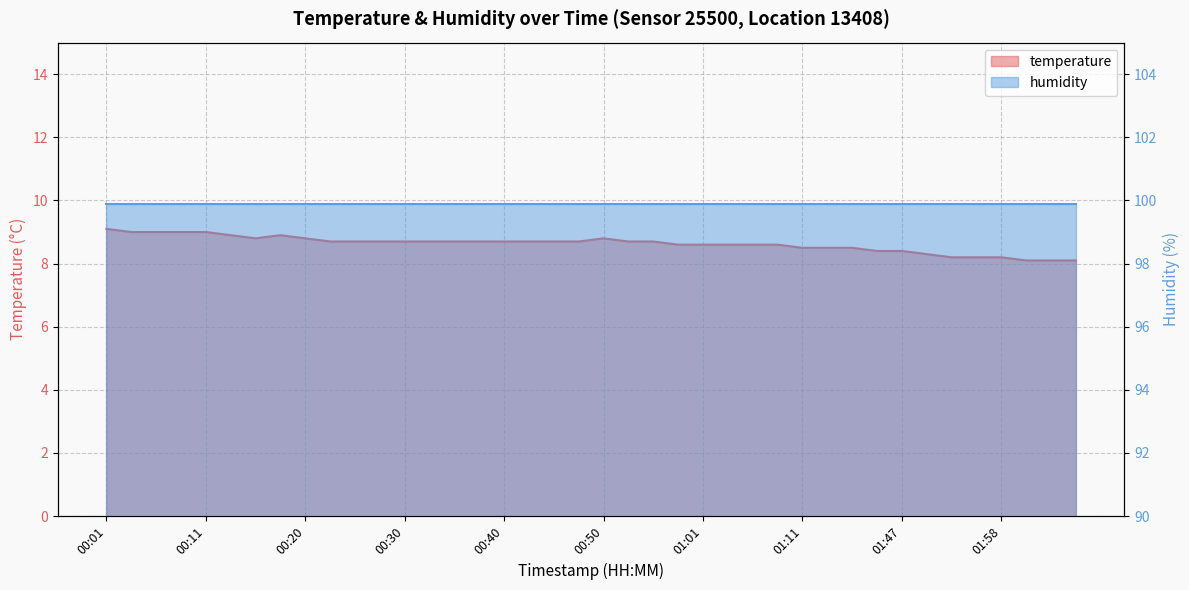

The chart shows a value of 8.7 at 00:38. True or false?

True